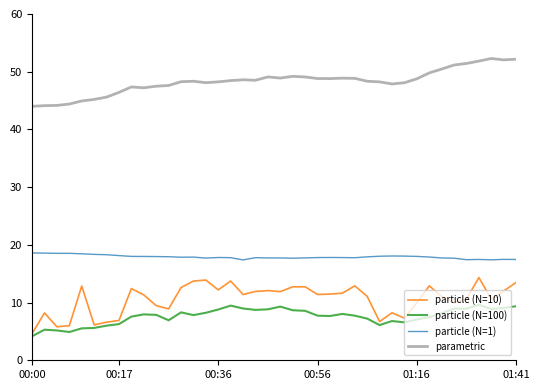

Which series has the largest range (max minus min)?

particle (N=10)